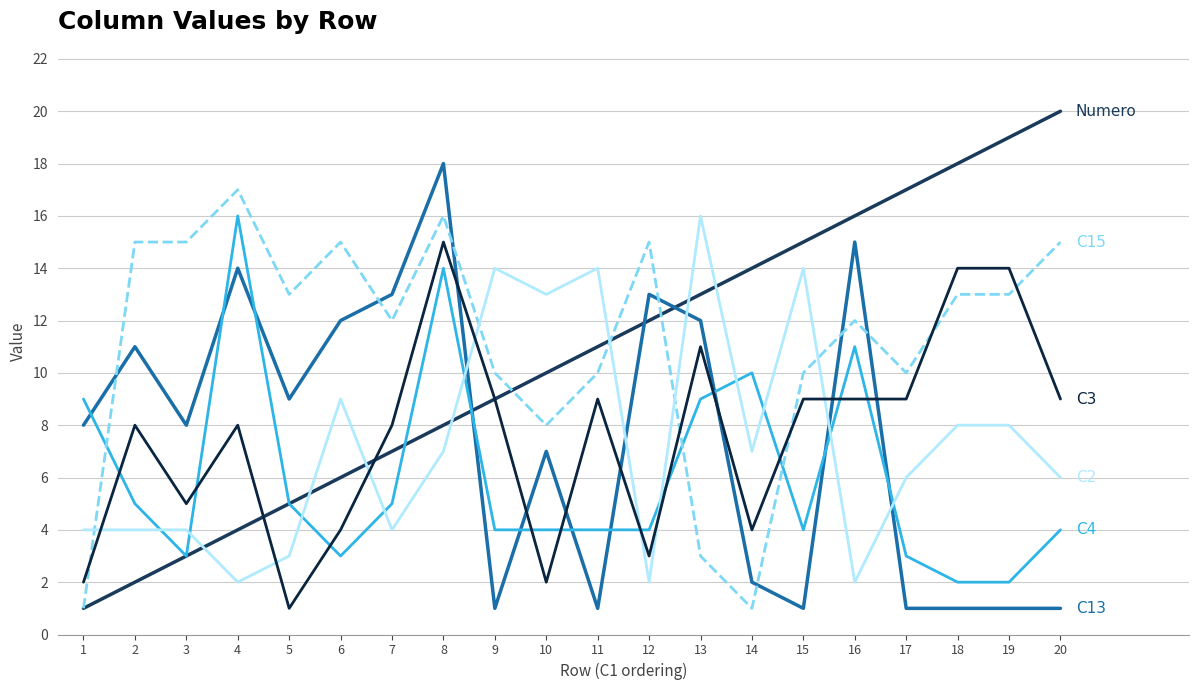

Does the chart have visible grid lines?

Yes